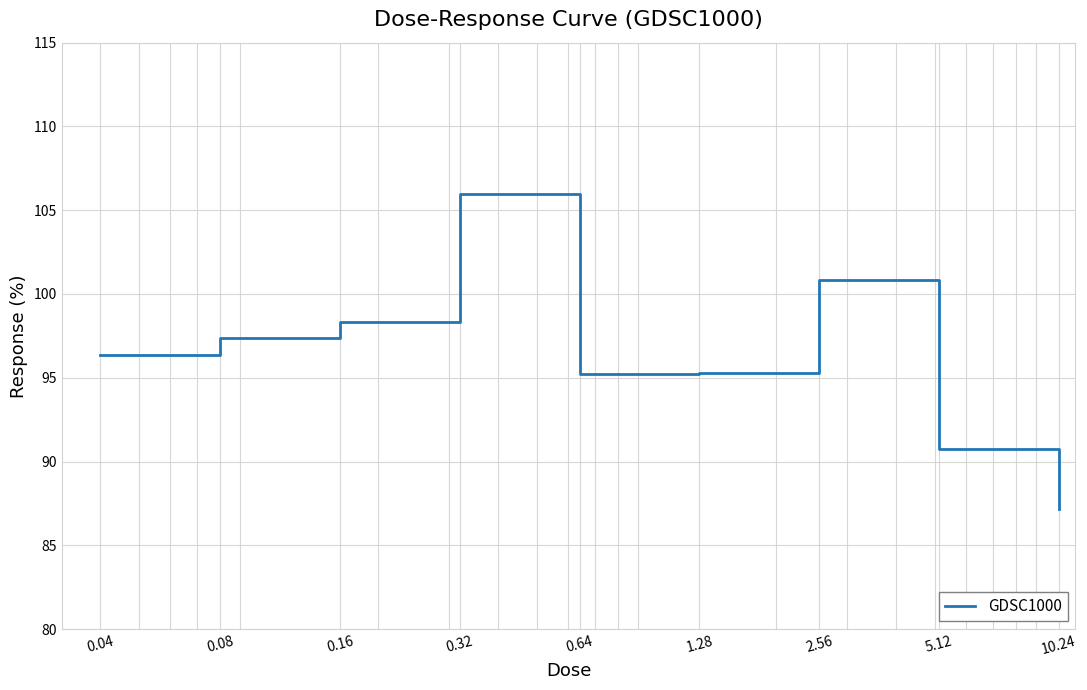

What is the smallest value displayed?

87.2